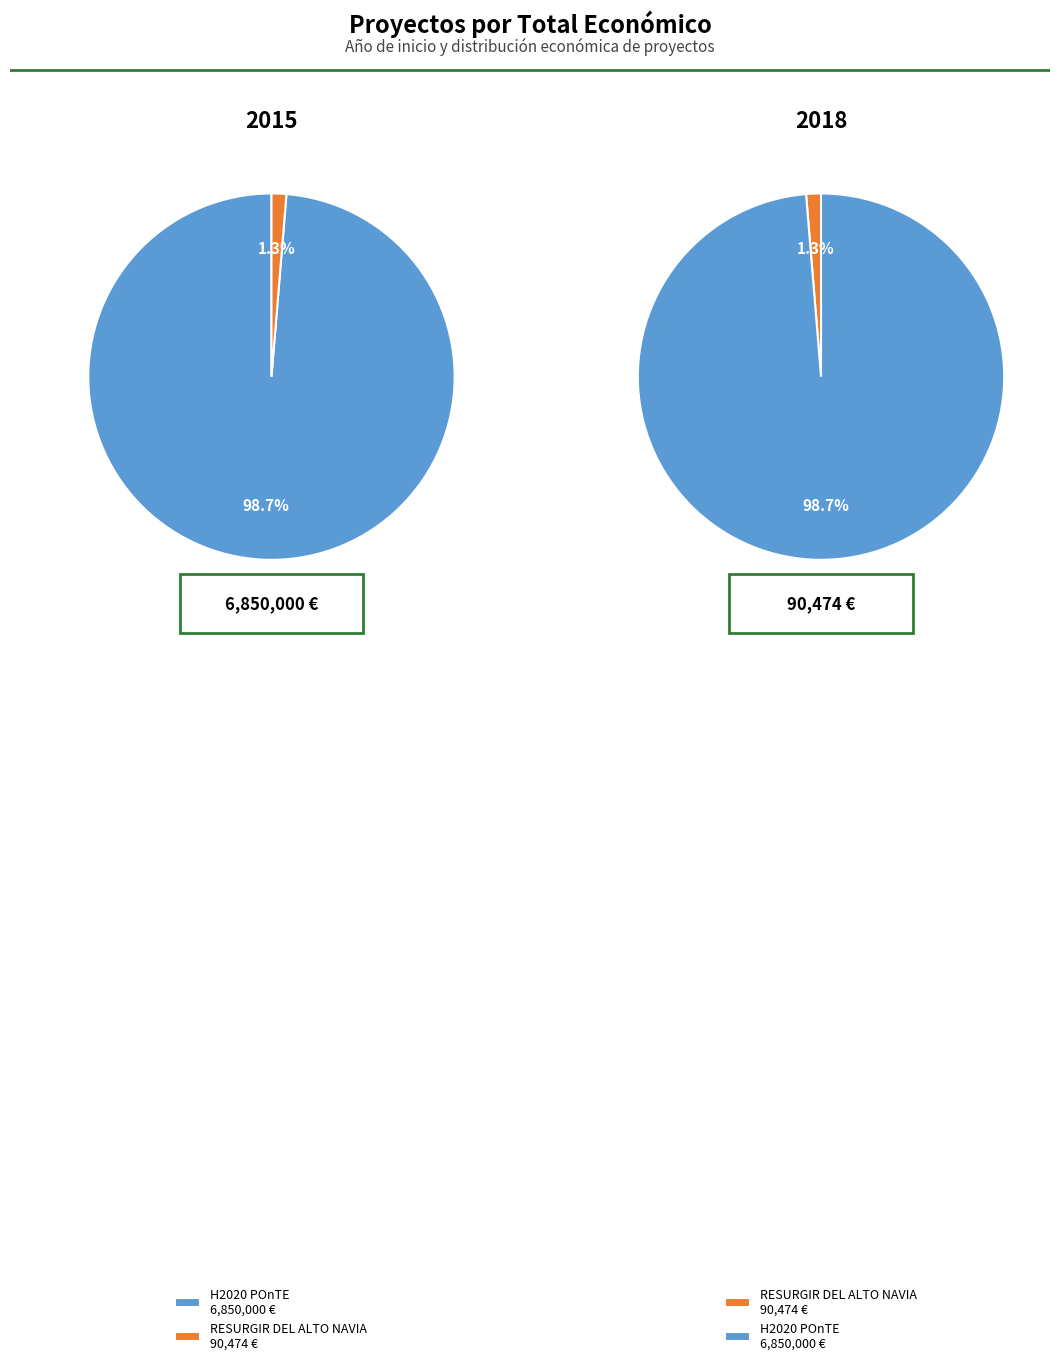

Count the number of slices in the pie.

2